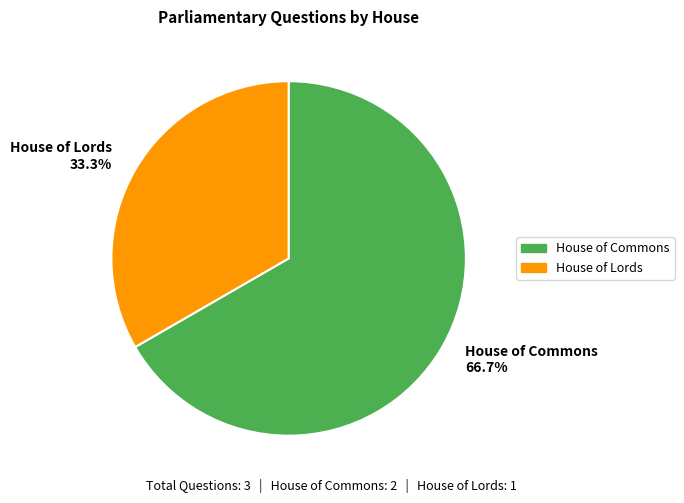

Rank the categories by value from lowest to highest.

House of Lords, House of Commons